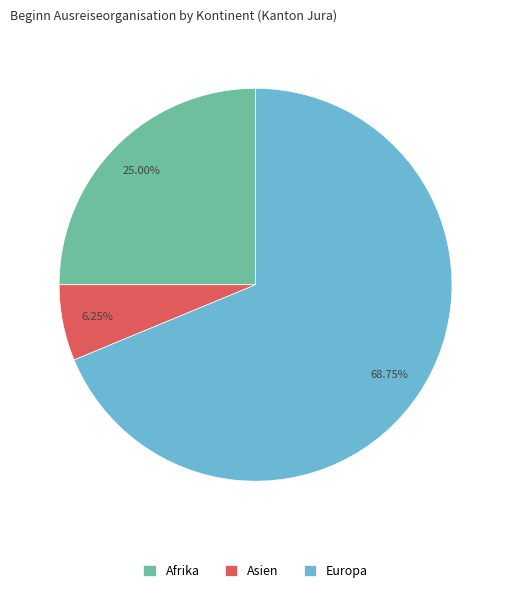

How many slices are in this pie chart?

3